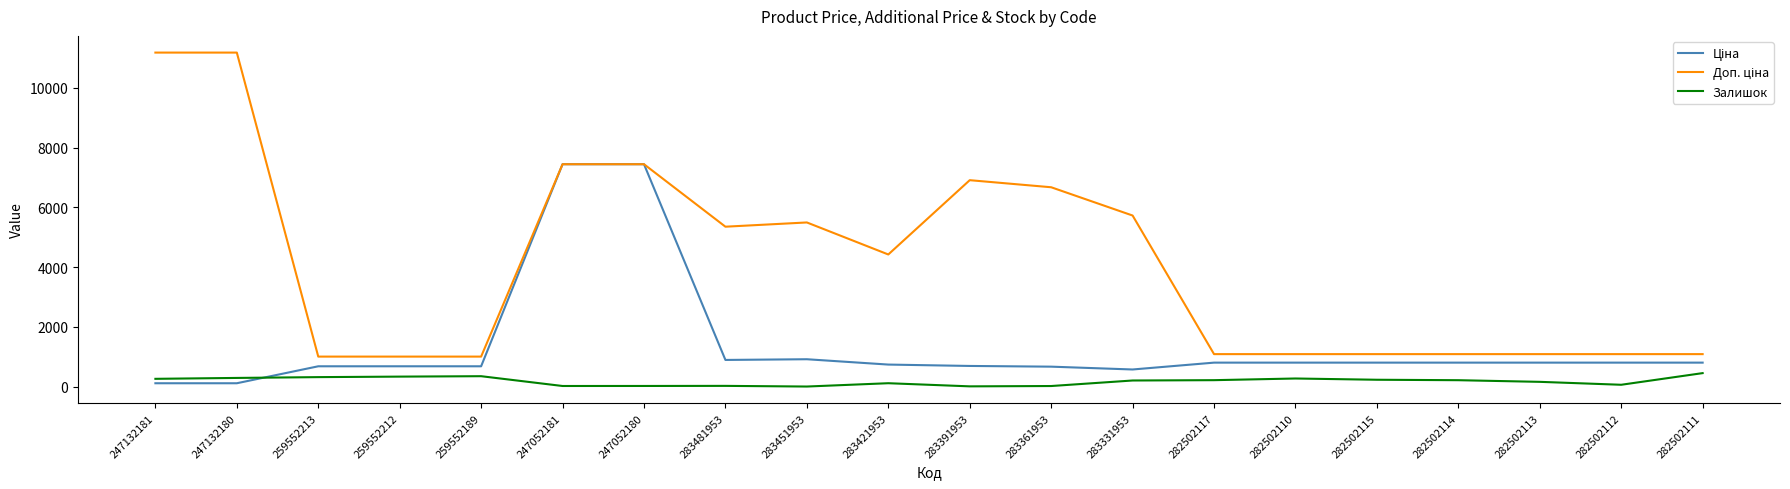

What is the maximum value for Залишок?

451.0